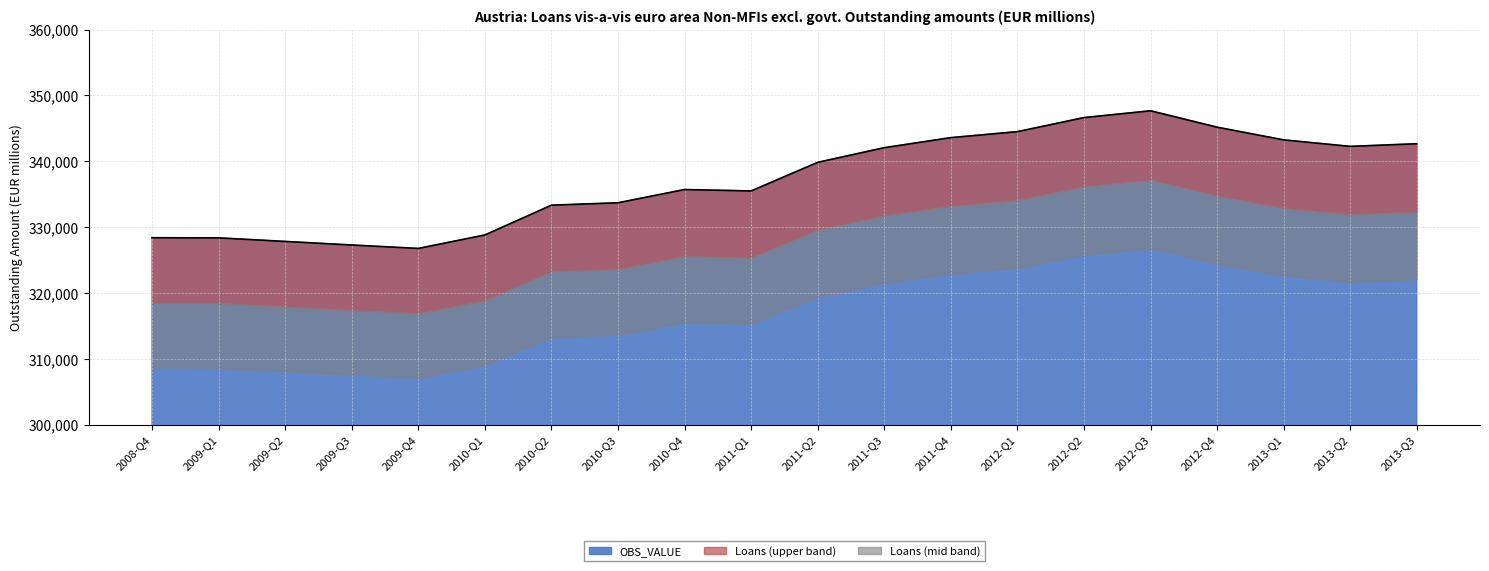

Where is the first local minimum?

2009-Q4